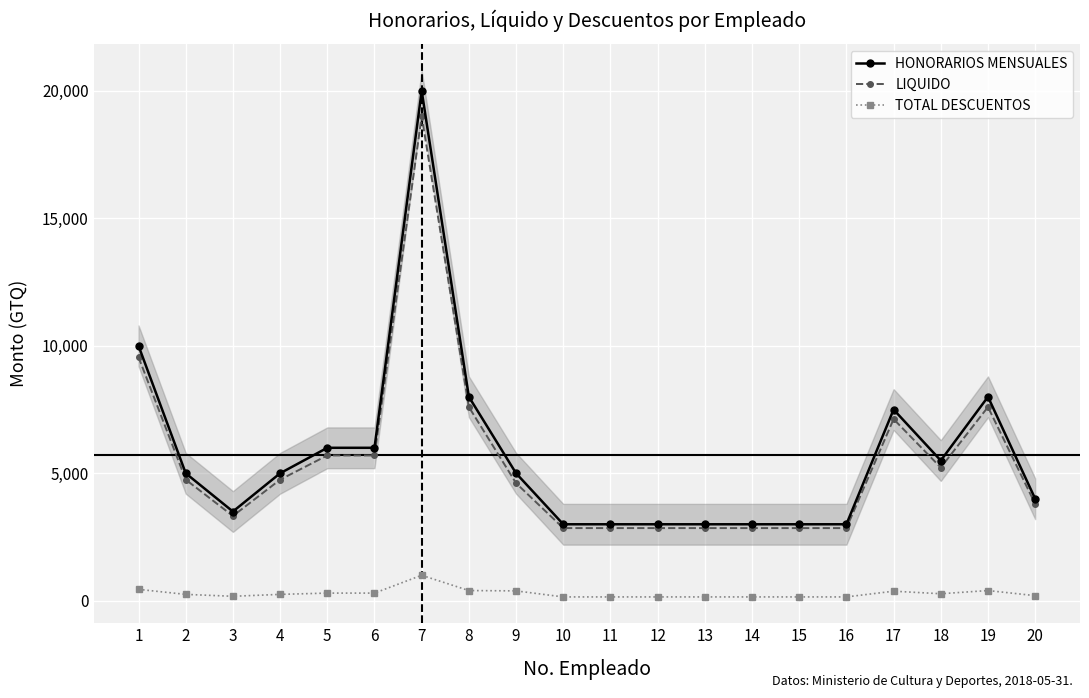

True or false: HONORARIOS MENSUALES and TOTAL DESCUENTOS cross at least once.

False